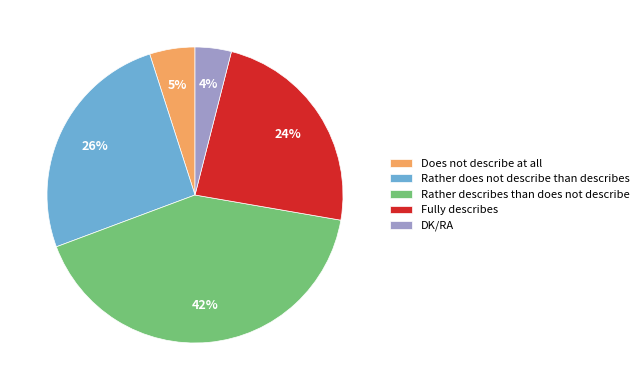

Is the sum of Does not describe at all and Rather describes than does not describe greater than half?

No